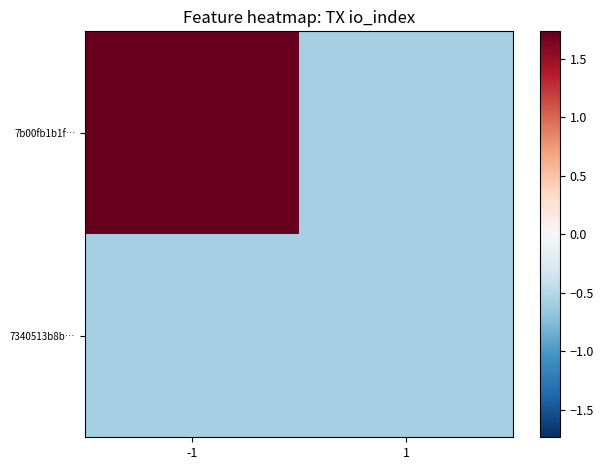

Rank the series by their average value, from lowest to highest.

7340513b8b…, 7b00fb1b1f…